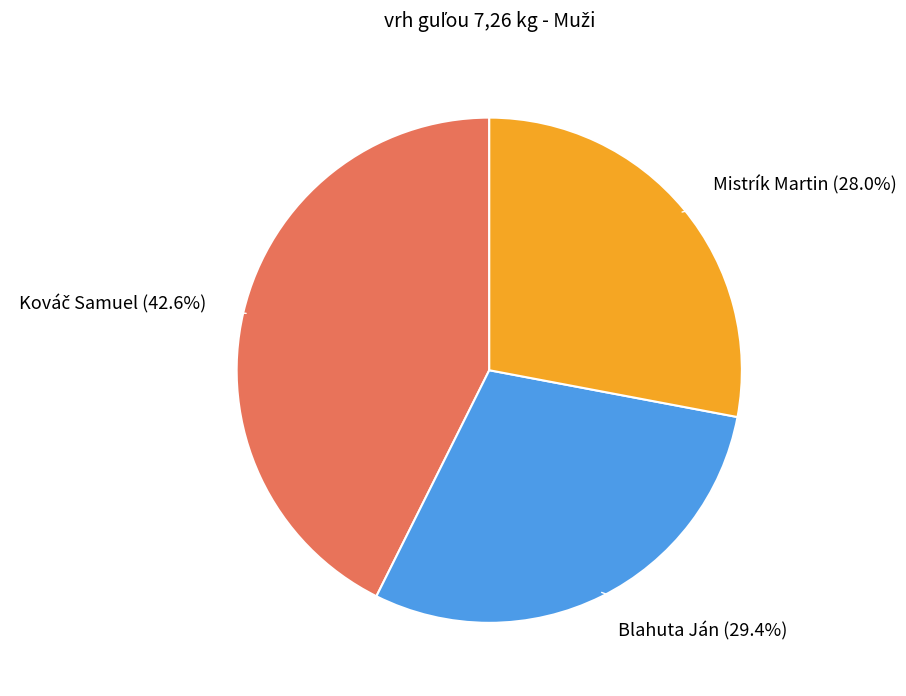

Is there a majority slice in this chart?

No